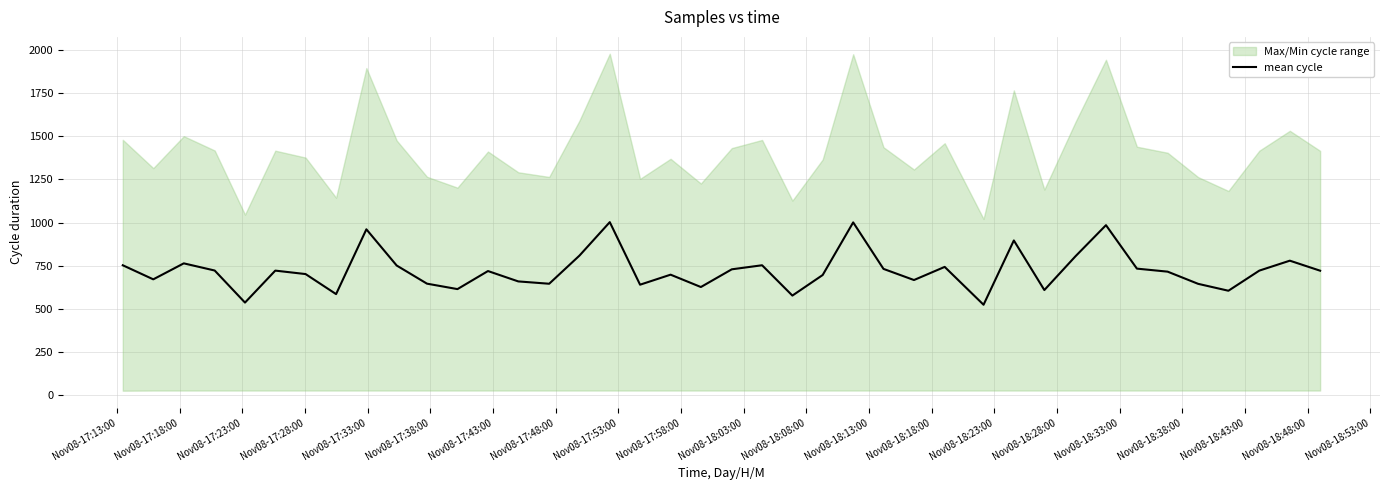

What is the maximum value shown in the chart?

1002.5